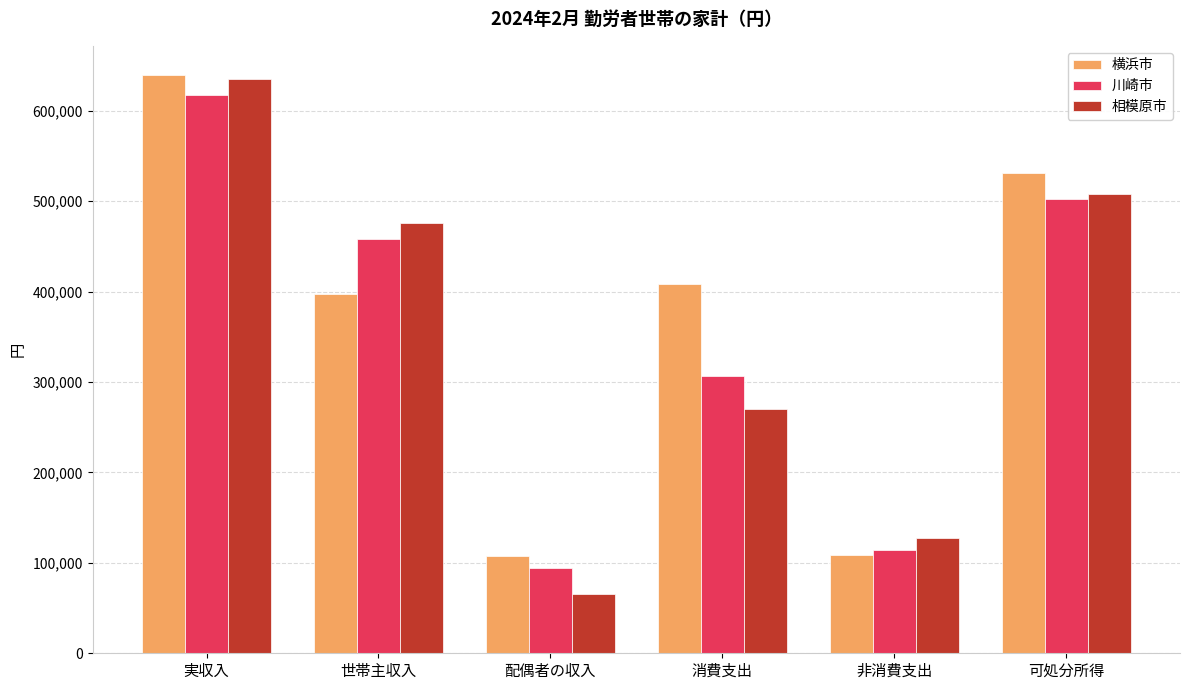

What is the total value across all series at 可処分所得?

1541980